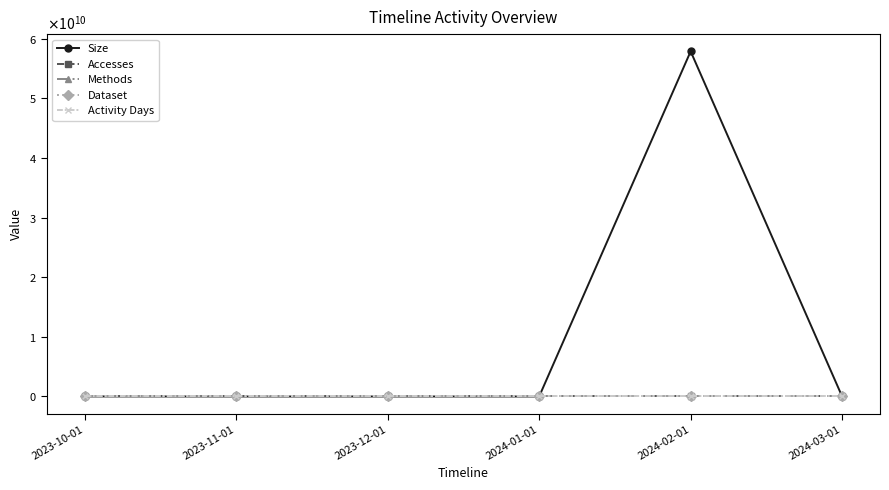

Does the chart have visible grid lines?

No